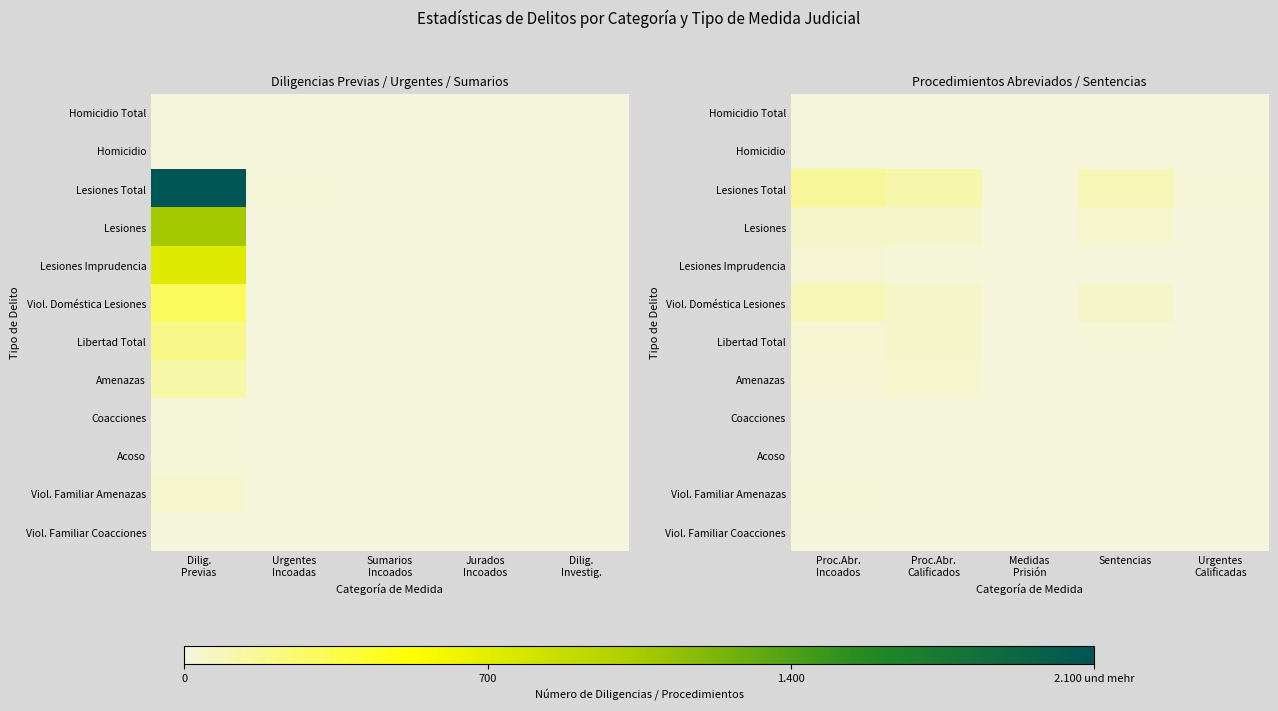

Which series has the largest total across all categories?

Lesiones Total